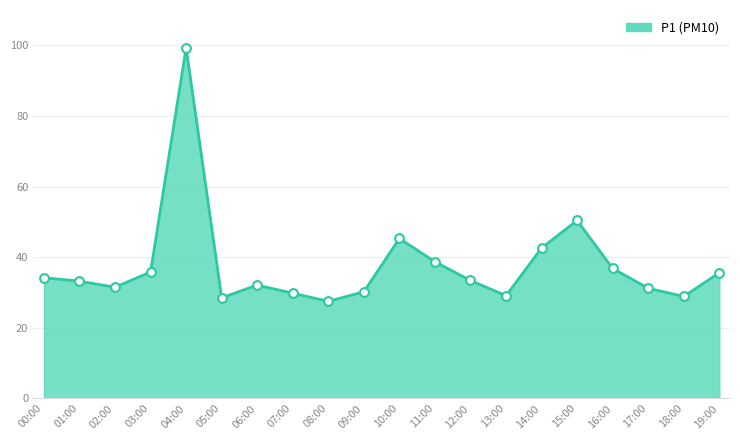

Approximately how many times larger is the value at 14:00 compared to 08:00?

1.5